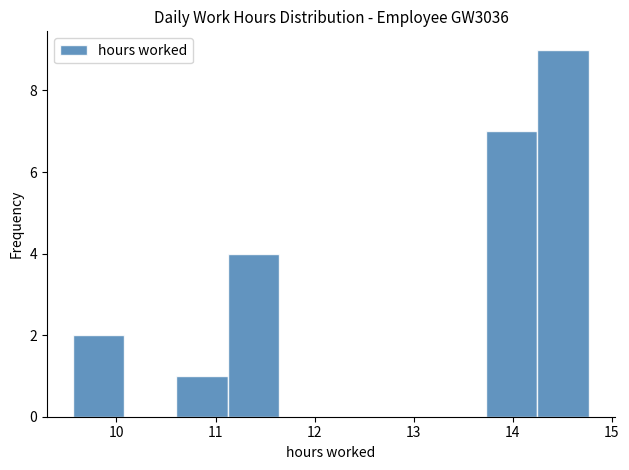

Over which range of the x-axis is the bar tallest?

14.2 to 14.8